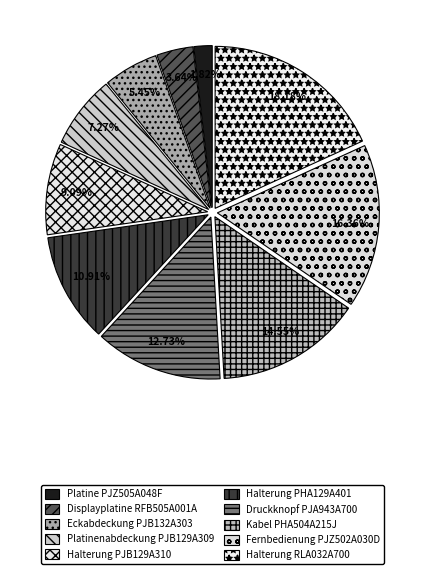

Does Druckknopf PJA943A700 represent more than half of the total?

No